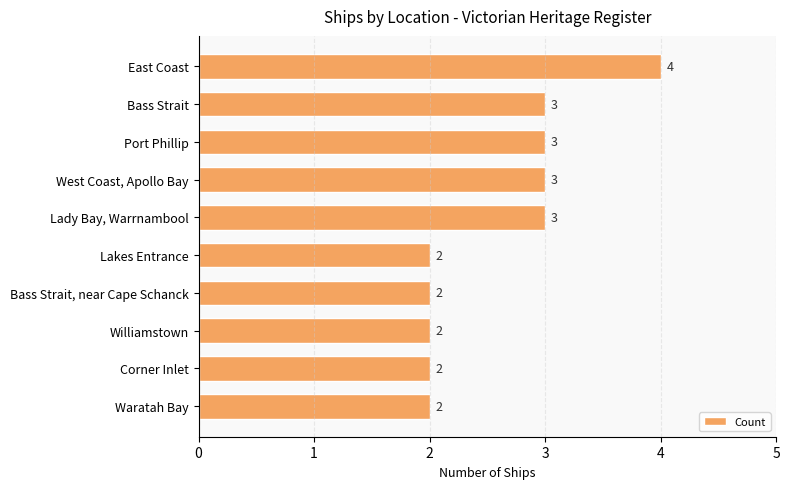

What is the ratio of the value at Bass Strait, near Cape Schanck to the value at West Coast, Apollo Bay?

0.7